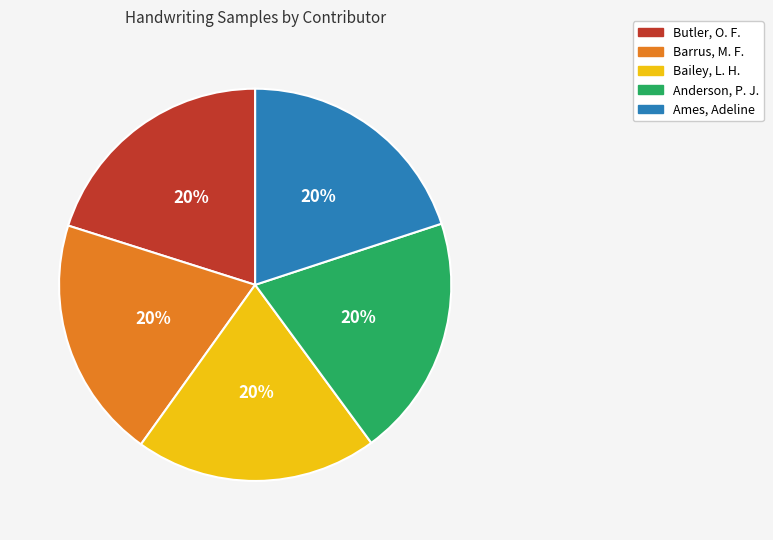

How many segments does this pie chart have?

5